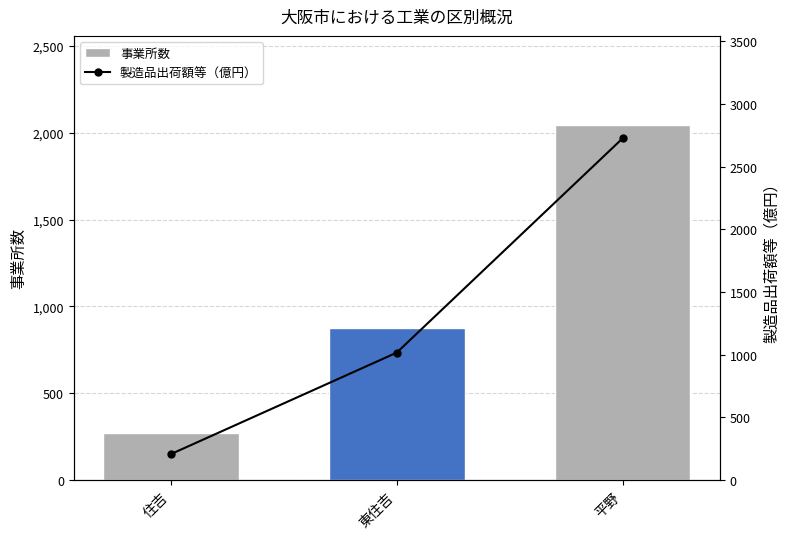

True or false: 事業所数 has a value of 878.0 at 東住吉.

True